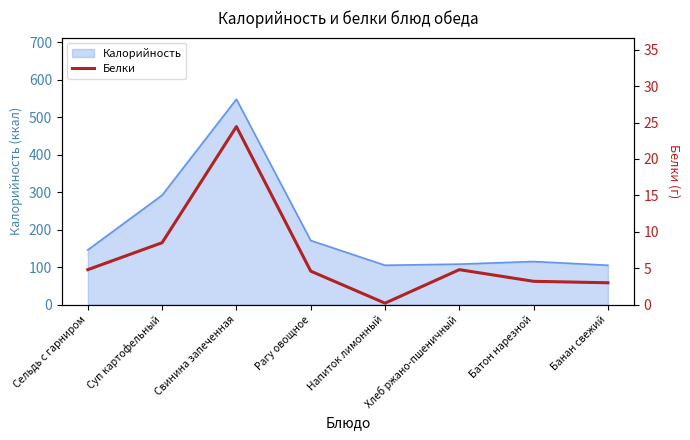

What is the greatest value displayed?

24.4